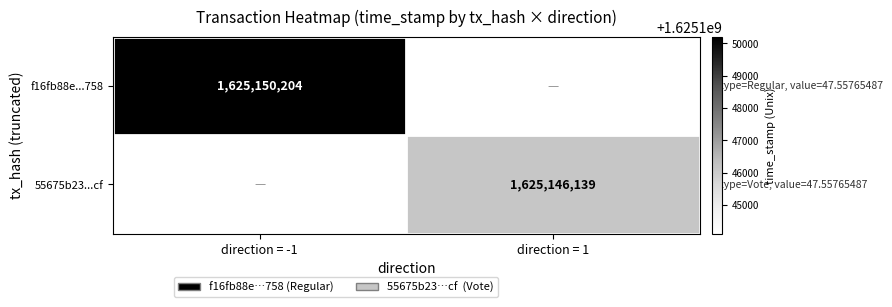

True or false: 55675b23...cf has a value of 2588235820 at direction = 1.

False